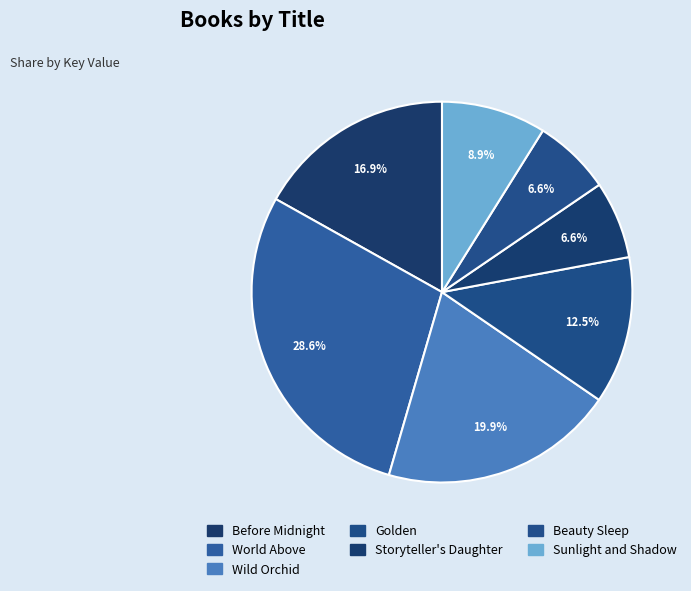

To the nearest percent, what is the combined percentage of Wild Orchid and Golden?

32%